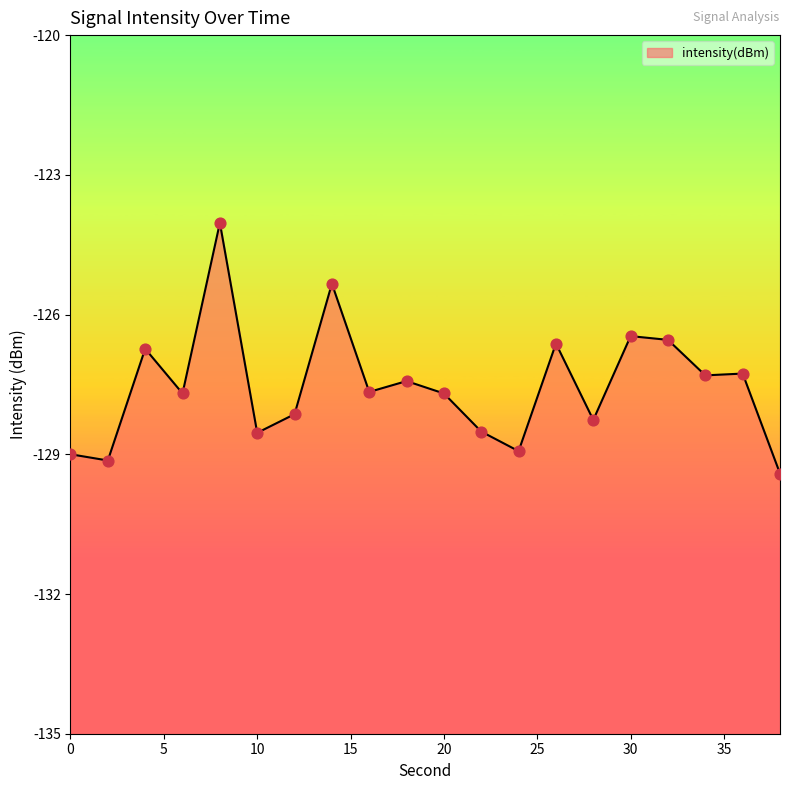

Which has a higher value, 38 or 18?

18